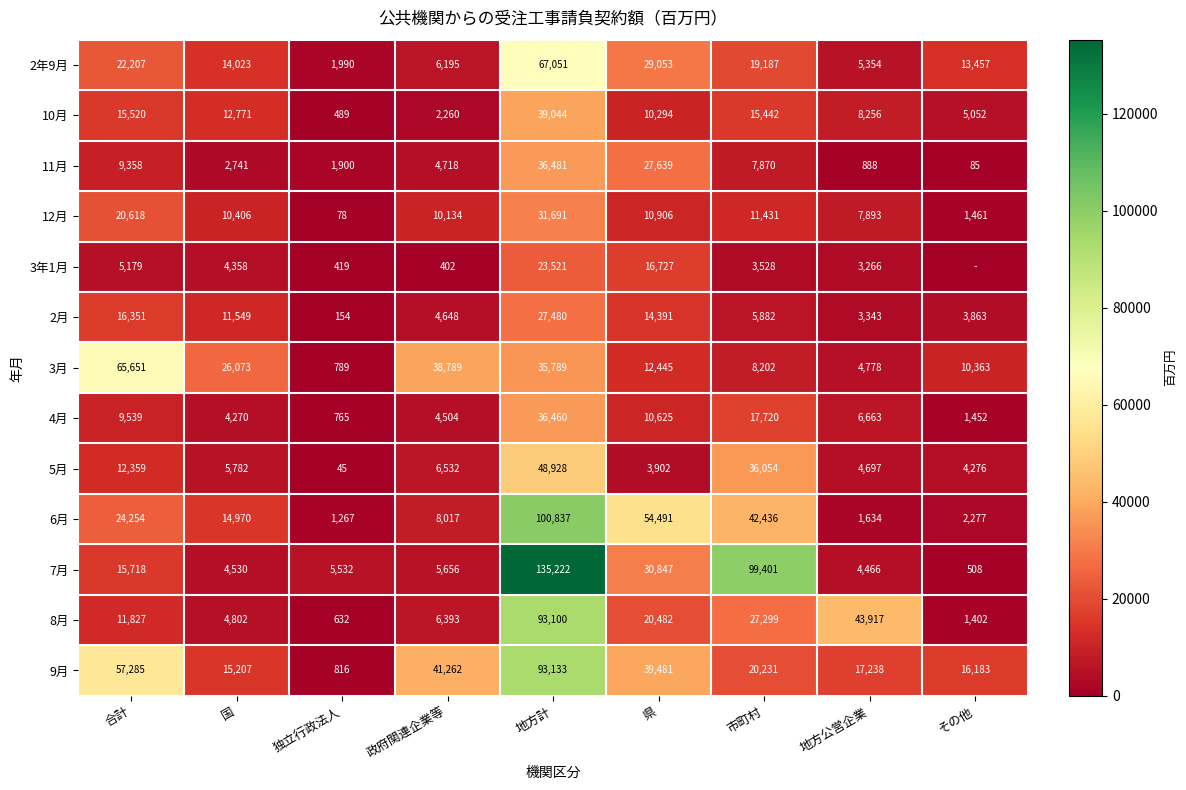

Is the value of 4月 at 独立行政法人 greater than the value of 10月 at 地方計?

No